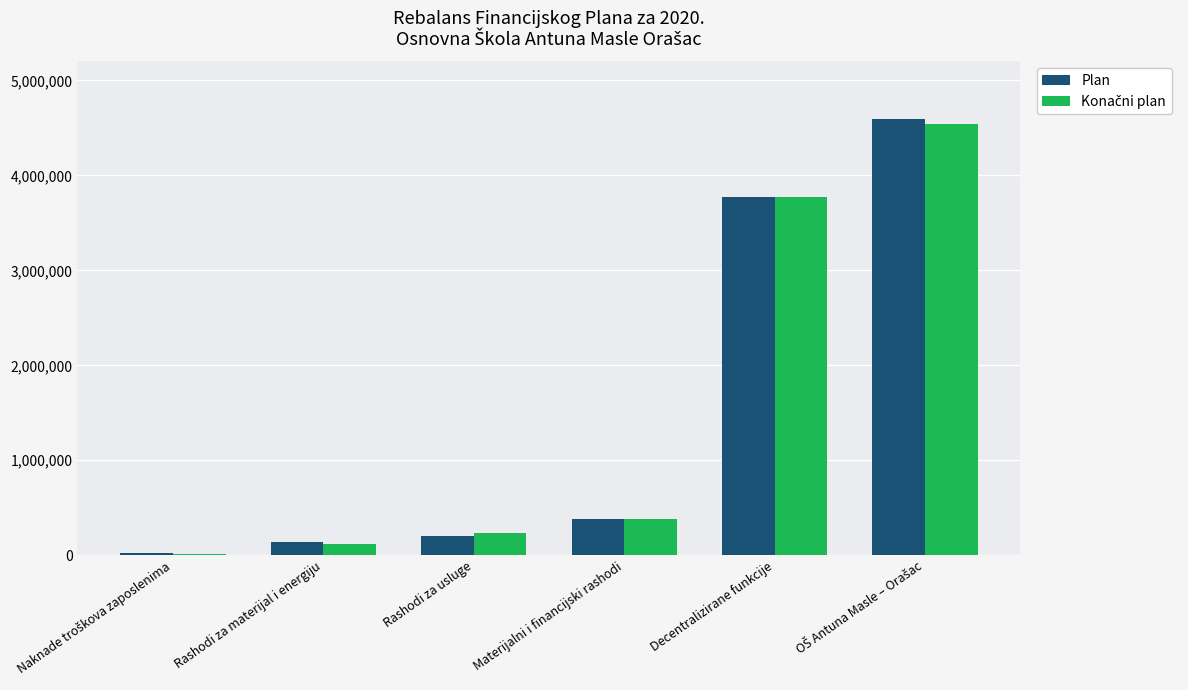

What value does the Plan series have at Rashodi za usluge?

198200